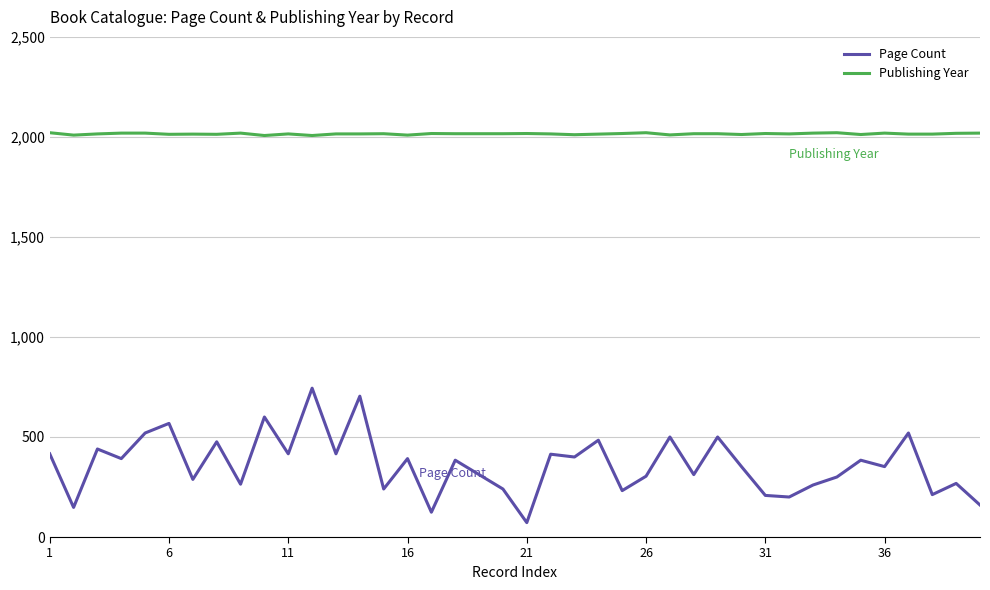

List the series in order of their overall mean, highest first.

Publishing Year, Page Count